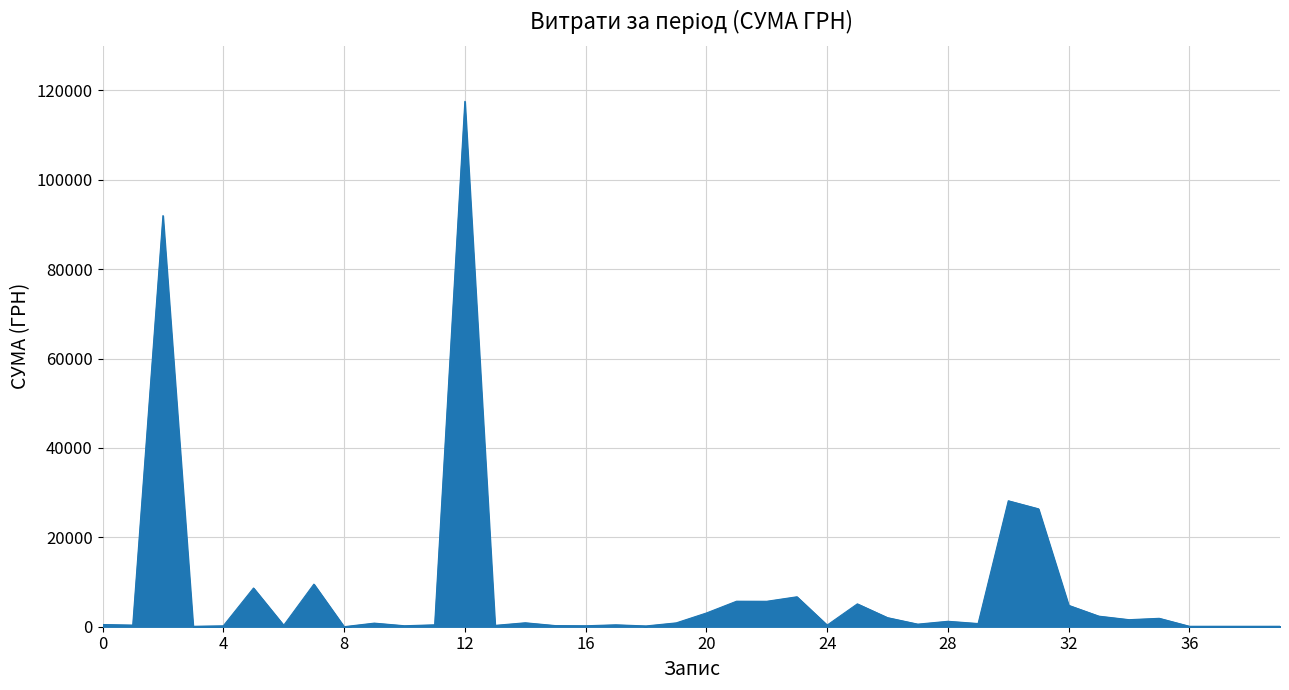

What is the difference between the second highest and second lowest values?

91901.1